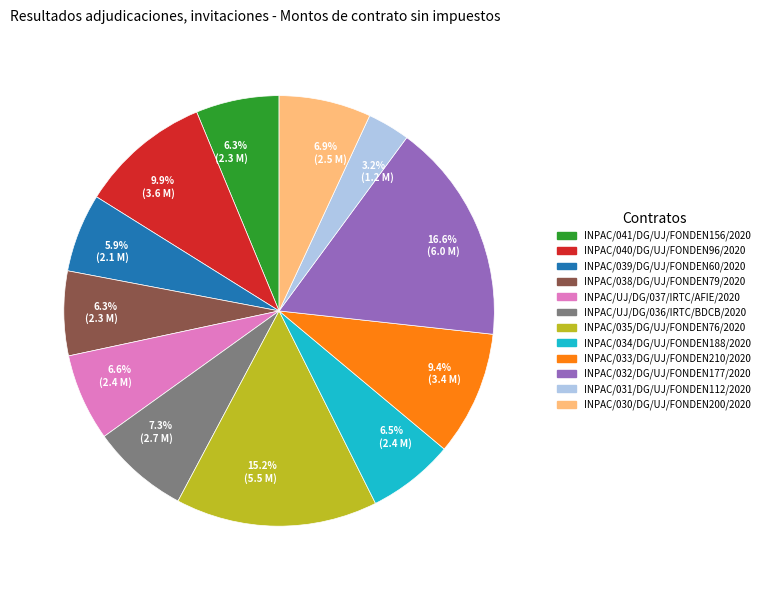

What is the largest slice in the pie chart?

INPAC/032/DG/UJ/FONDEN177/2020